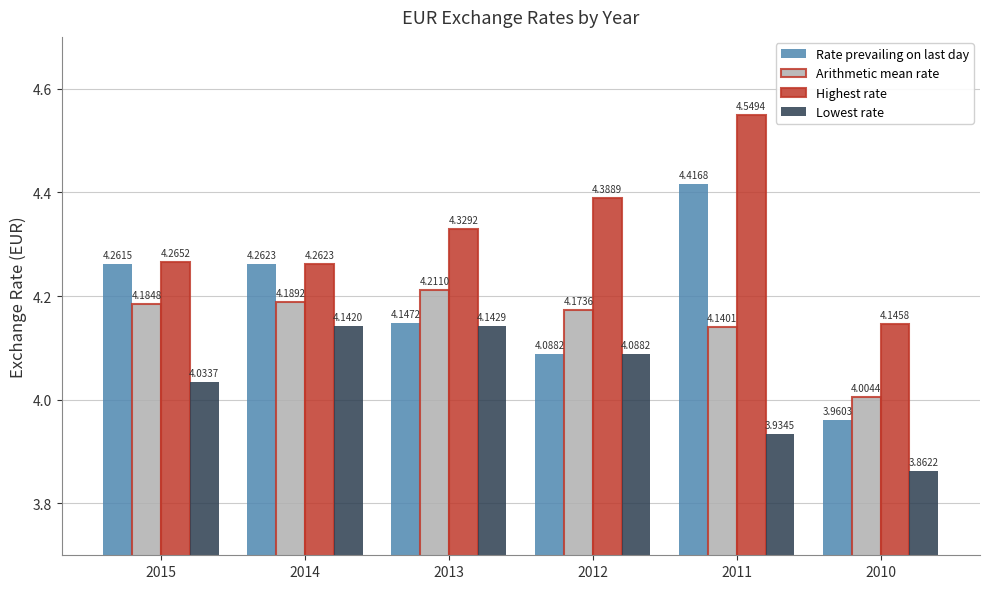

The value of Arithmetic mean rate at 2015 is 4.2. True or false?

True